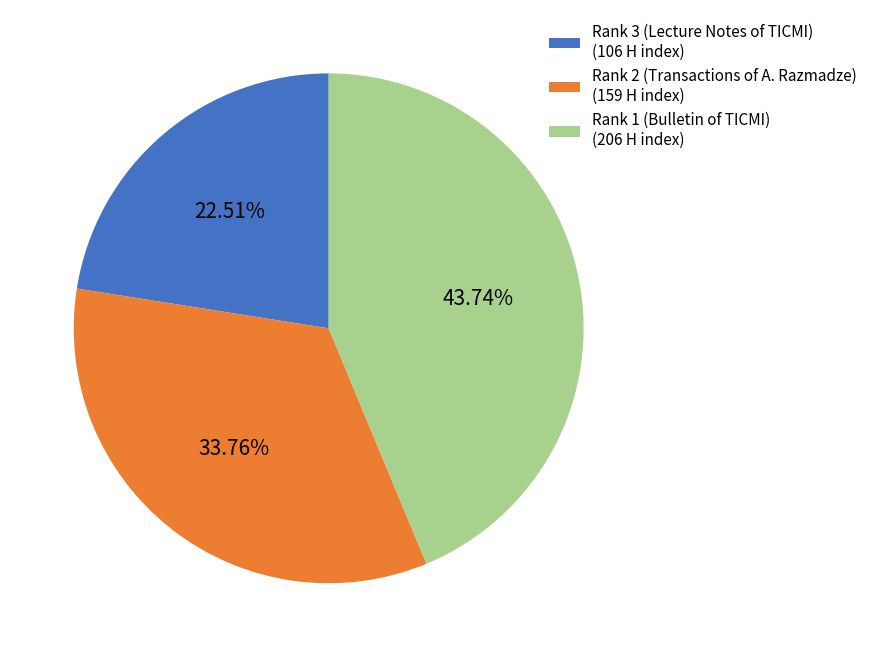

Count the number of slices in the pie.

3